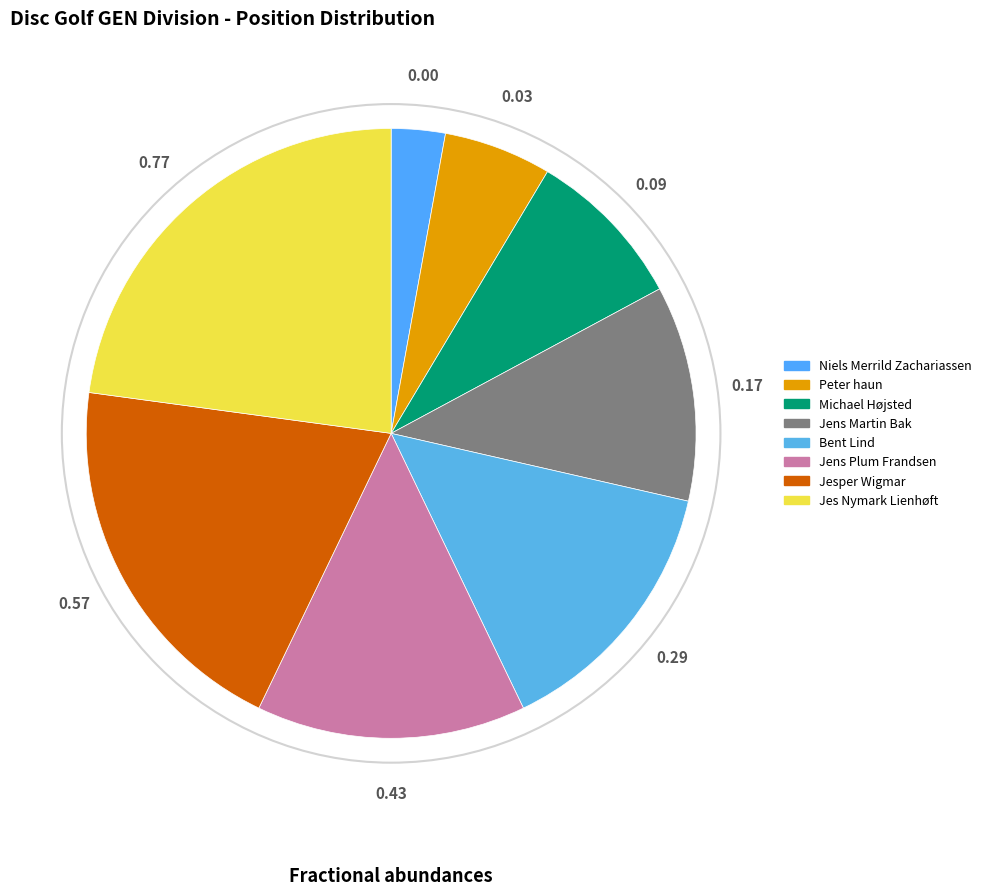

Which category has the biggest portion of the pie?

Jes Nymark Lienhøft